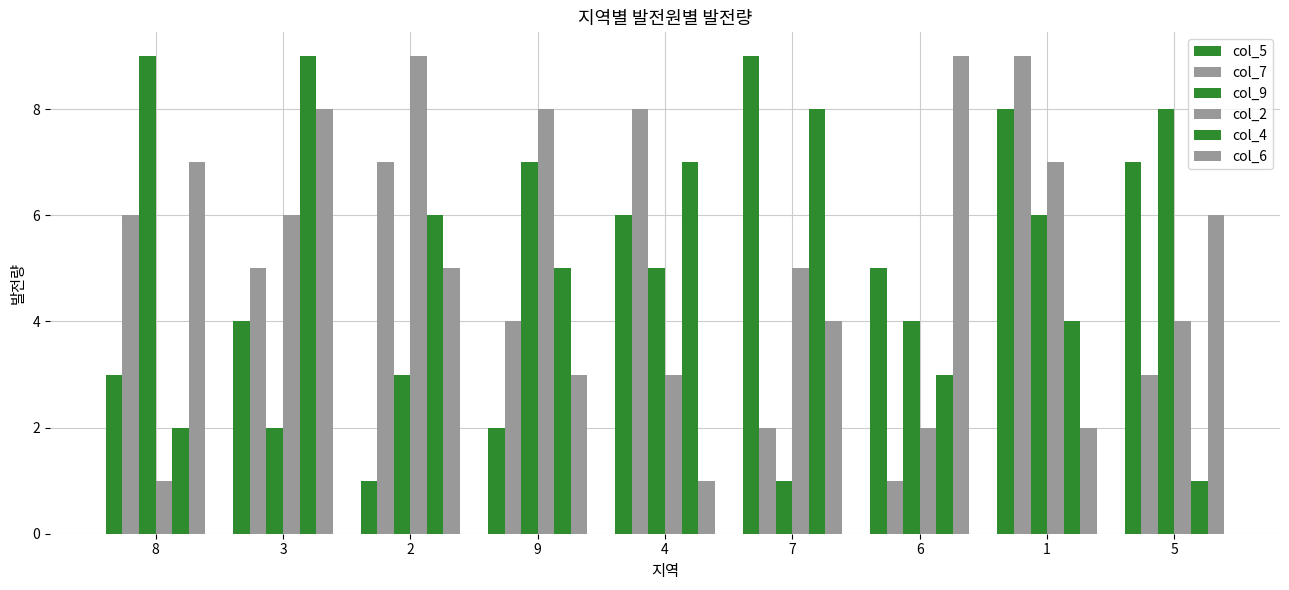

How many values in the col_2 series are below 5?

4